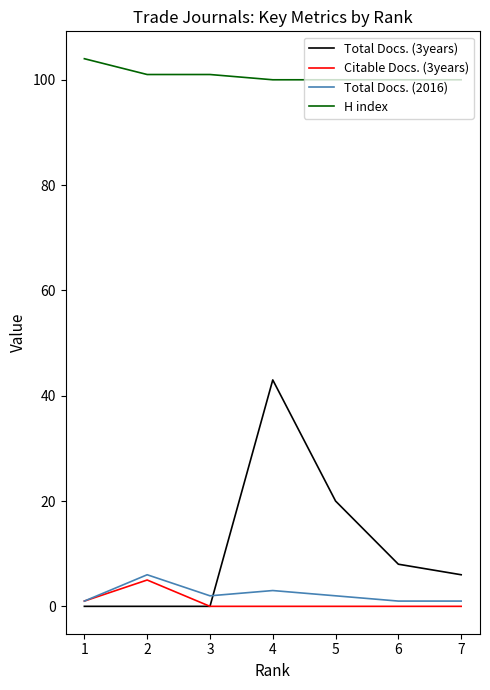

Reading left to right, list all the values displayed in this chart.

Total Docs. (3years): 1=0	2=0	3=0	4=43	5=20	6=8	7=6
Citable Docs. (3years): 1=1	2=5	3=0	4=0	5=0	6=0	7=0
Total Docs. (2016): 1=1	2=6	3=2	4=3	5=2	6=1	7=1
H index: 1=104	2=101	3=101	4=100	5=100	6=100	7=100